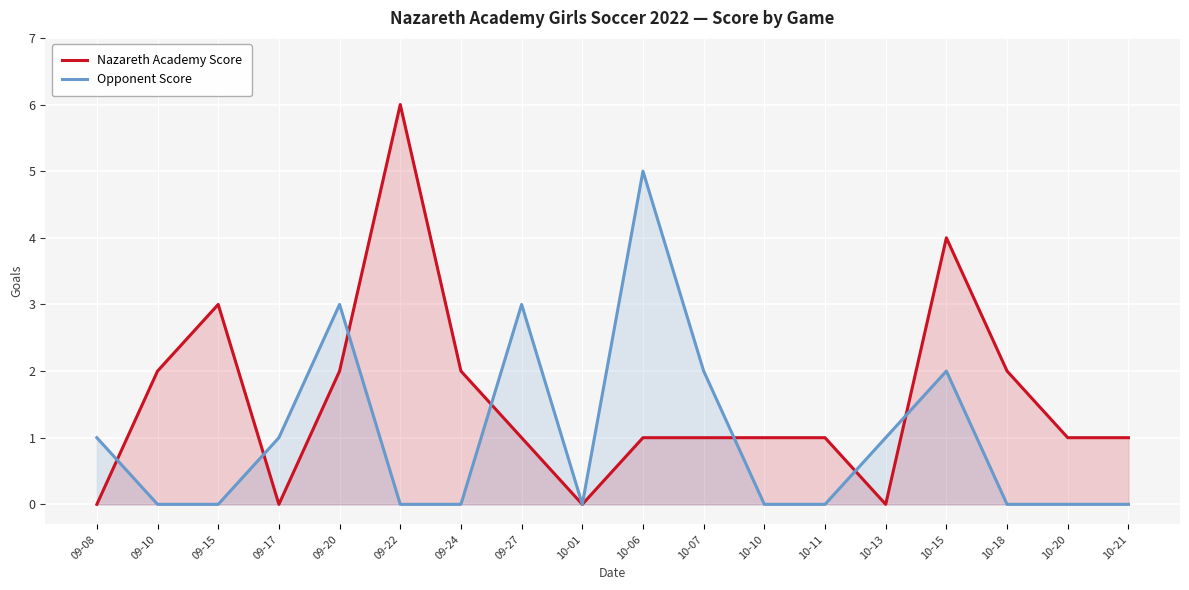

Does the chart display data point markers on the line(s)?

No